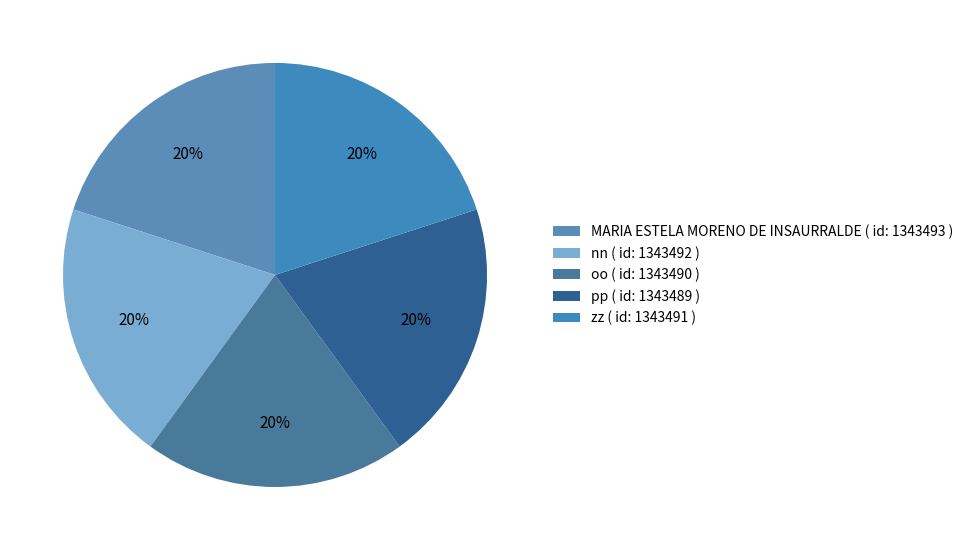

Is there any slice that represents more than half of the pie?

No